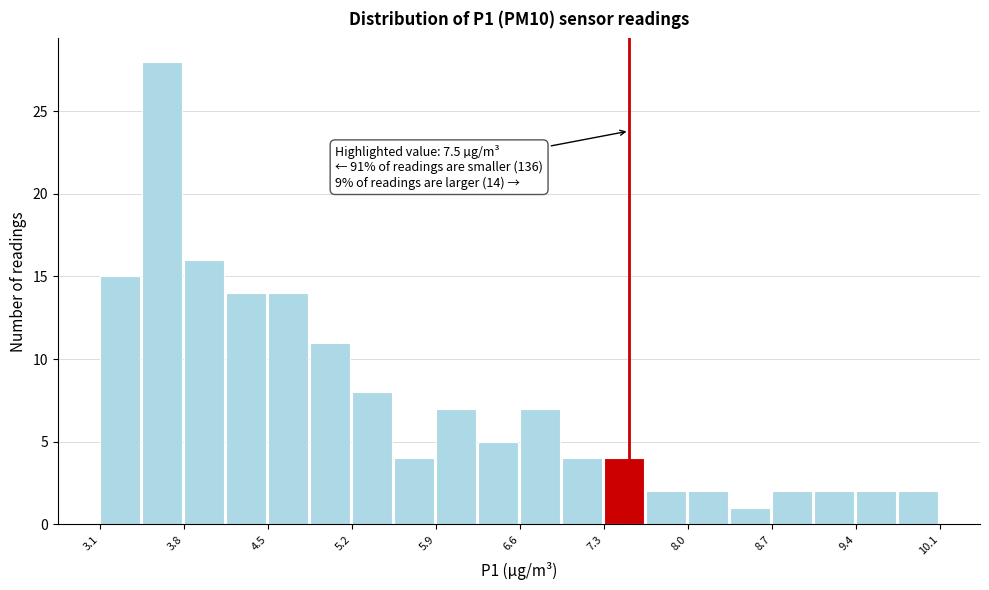

Around what value on the x-axis is the tallest bar? Give the approximate position of its centre, as read against the axis.

3.6